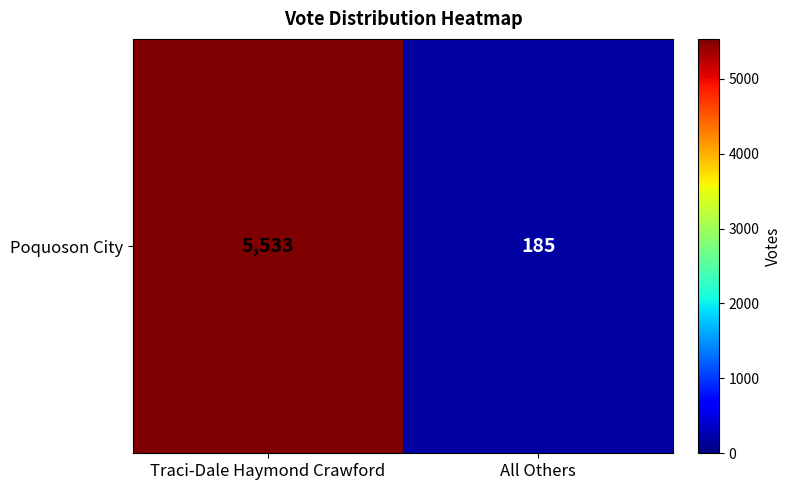

List the labels in order of value, largest first.

Traci-Dale Haymond Crawford, All Others